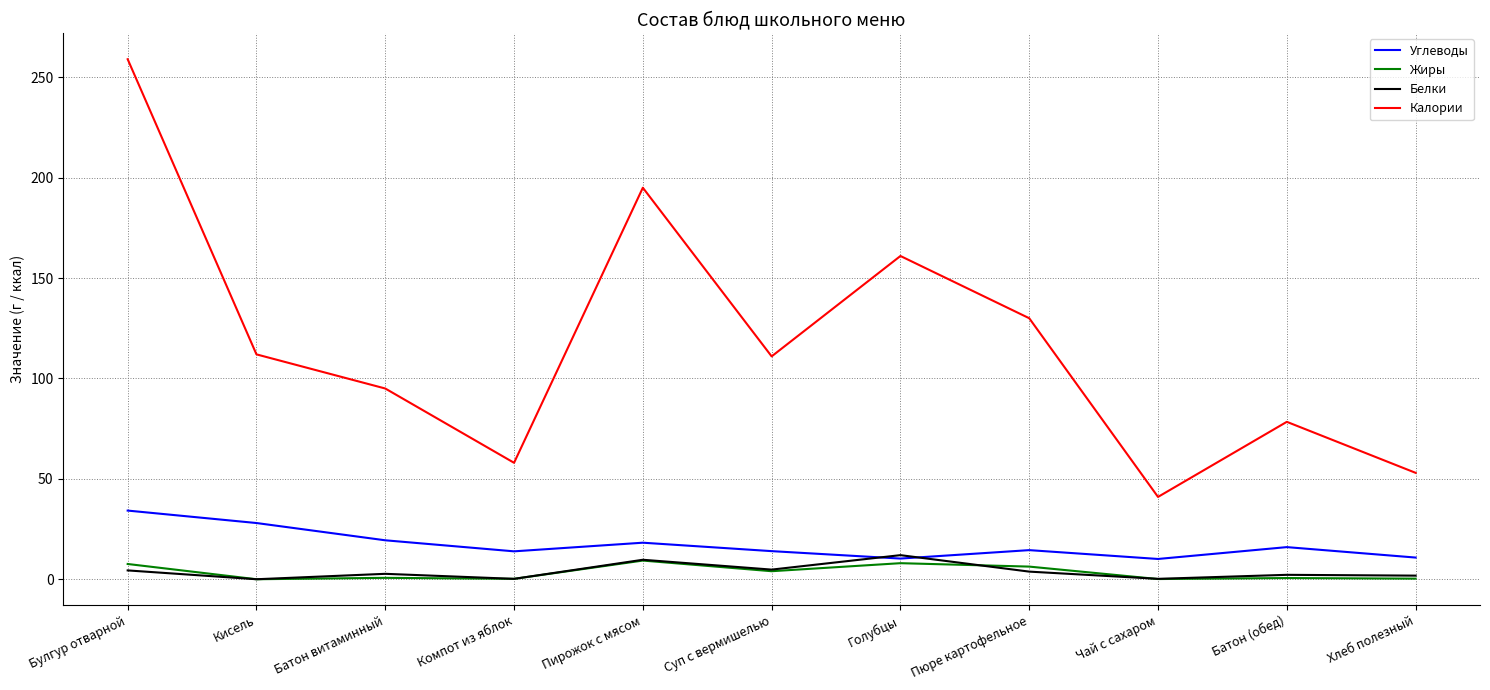

How many lines are shown in the chart?

4